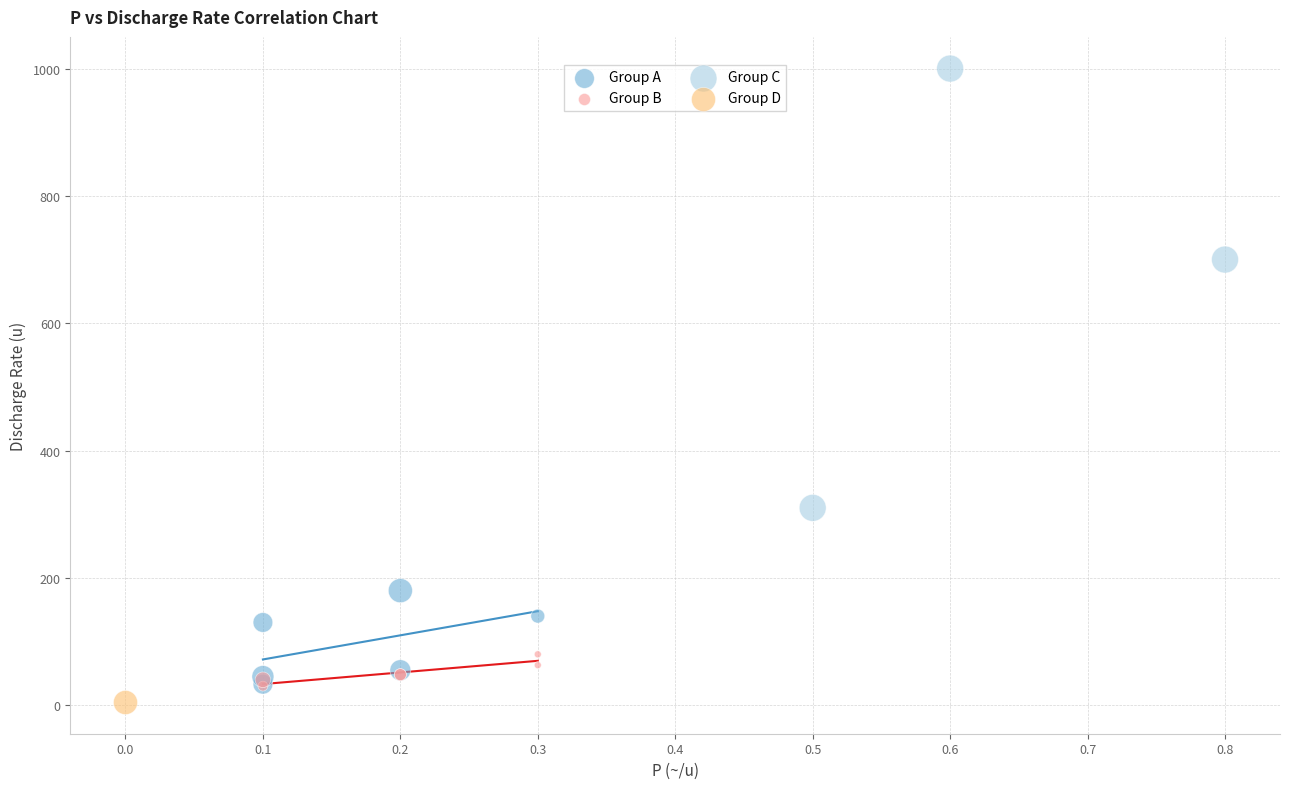

Which series reaches the minimum Y coordinate?

Group D